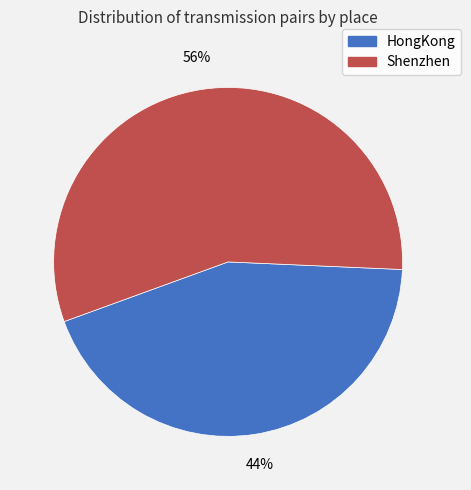

To the nearest percent, what percentage of the pie is HongKong?

44%